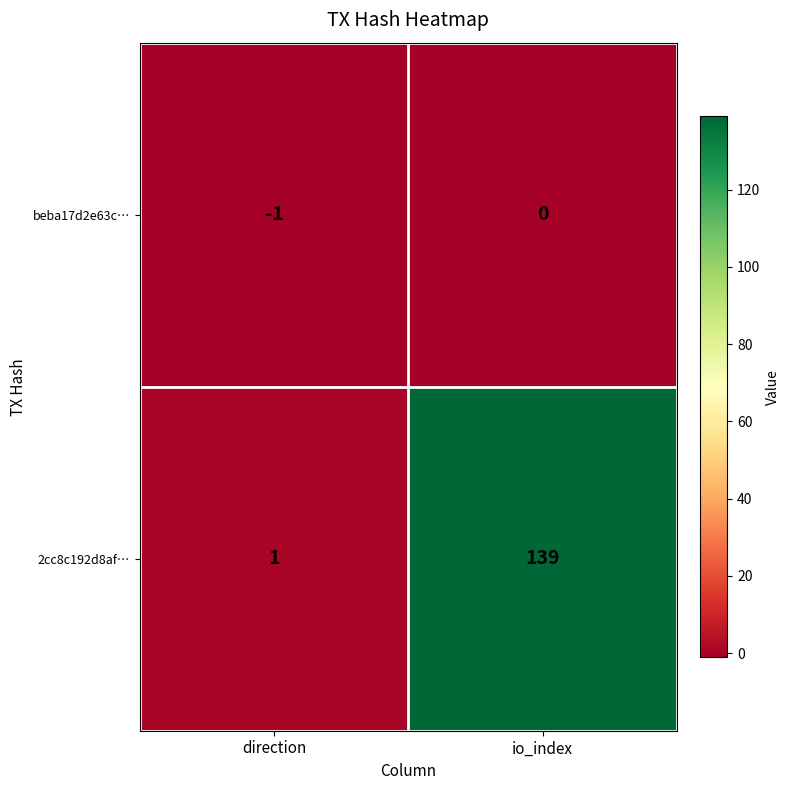

How many categories are shown in the chart?

2